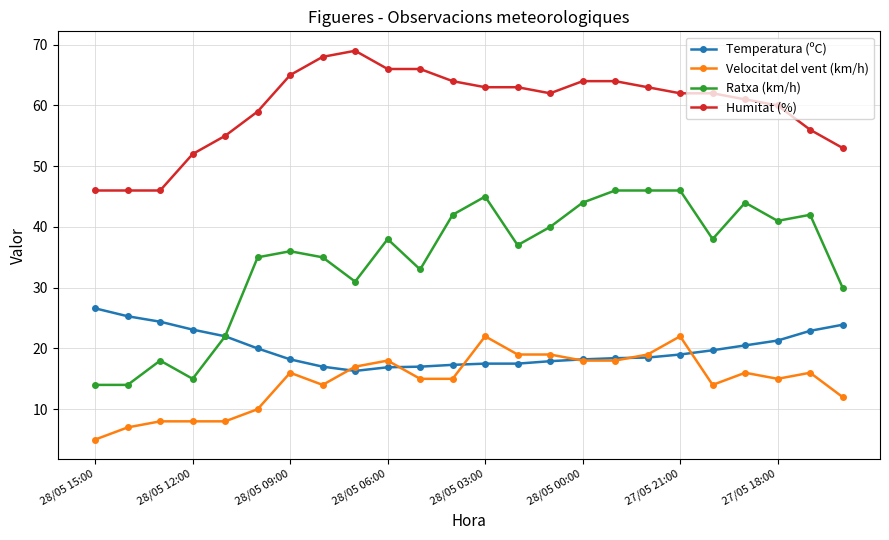

What is the minimum value shown in the chart?

5.0